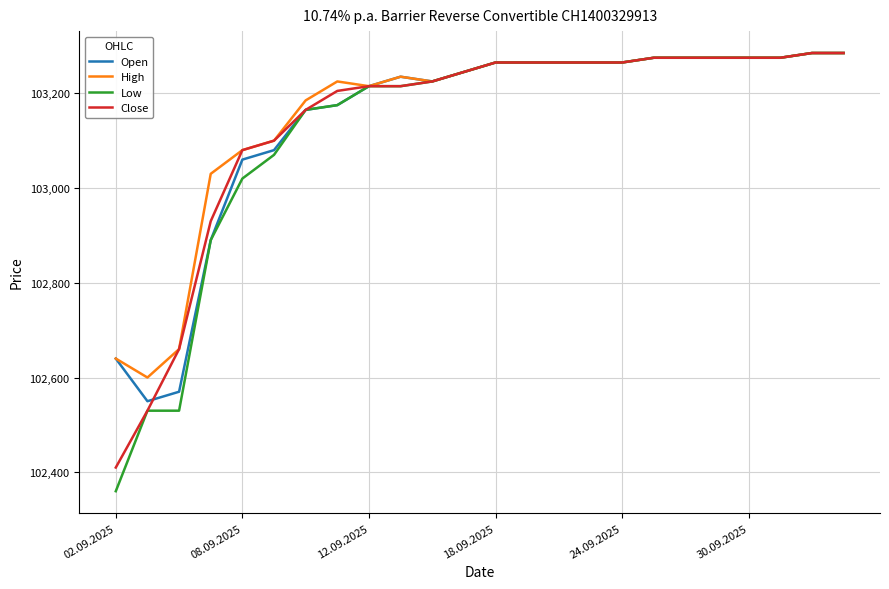

What is the greatest value displayed?

103285